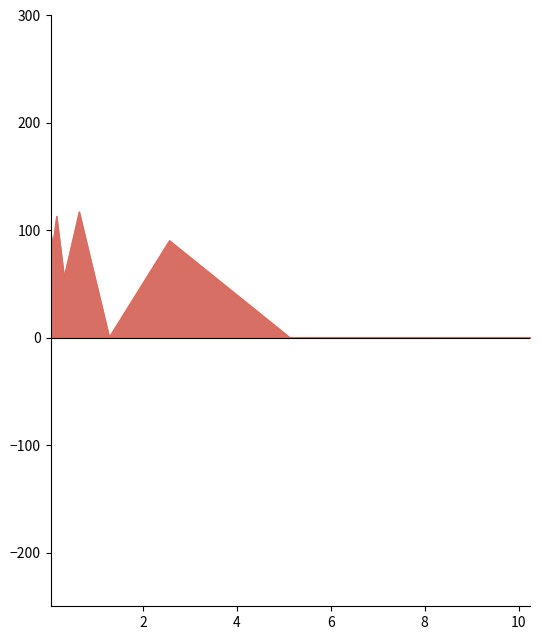

Reading left to right, what are all the values shown in this chart?

0.04=96.3	0.08=87.0	0.16=113.3	0.32=56.7	0.64=117.4	1.28=0.8	2.56=90.6	5.12=0.4	10.24=0.3